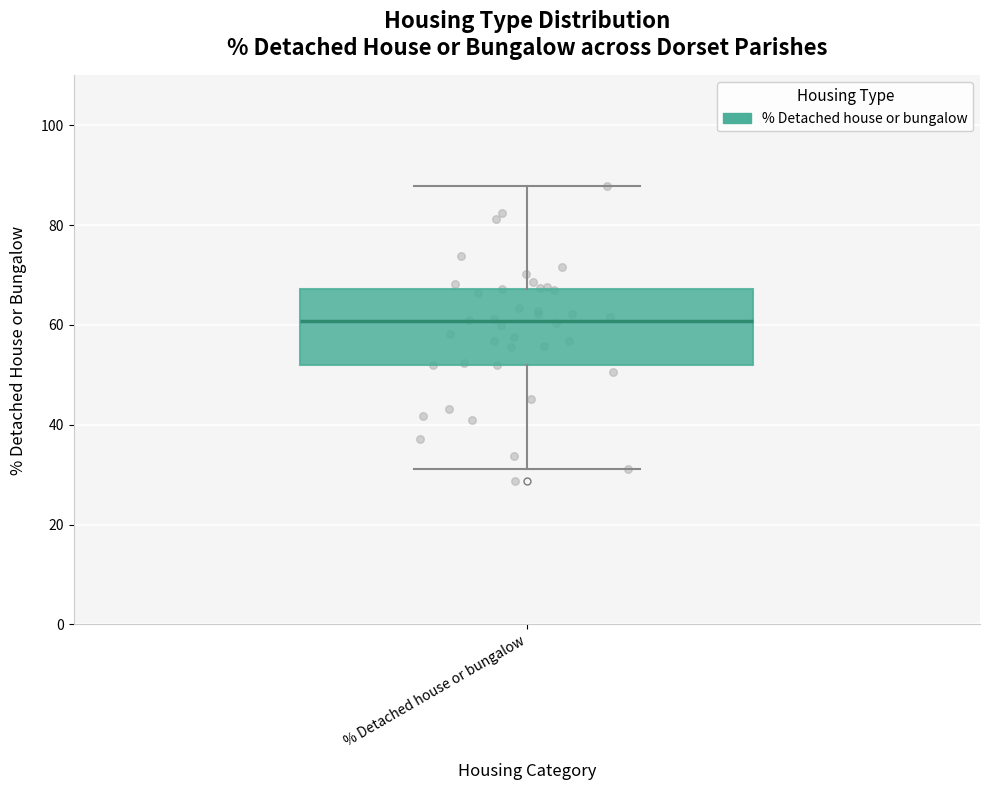

Read this box plot against the y-axis: the position of the median line, the range covered by the box, and the ends of both whiskers. The values are not printed on the chart, so give them approximately, as read against the axis.

median 60, box 52 to 68, whiskers 32 to 88